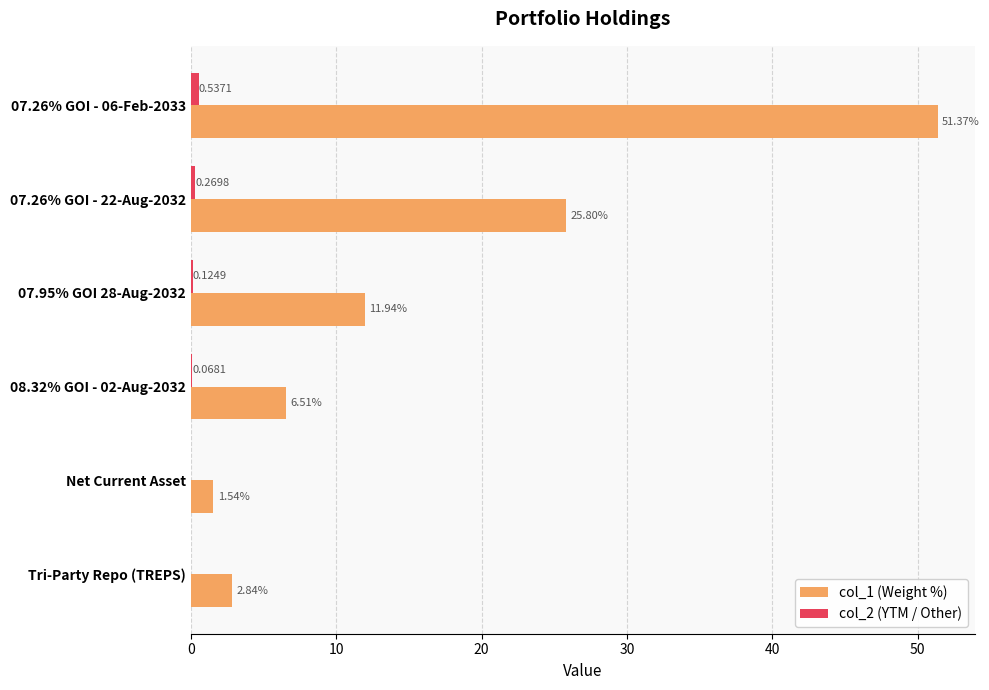

Which series has the largest total across all categories?

col_1 (Weight %)